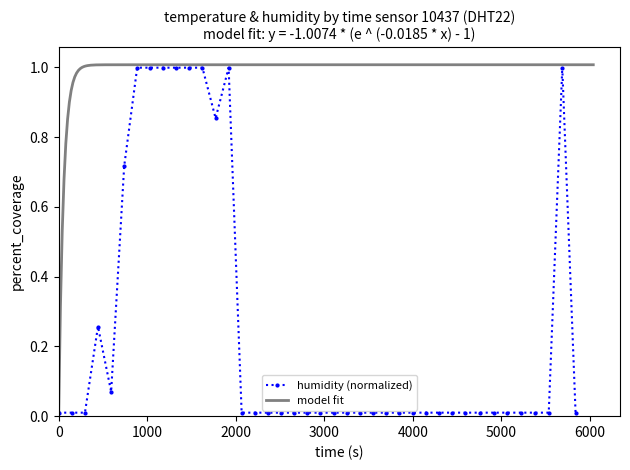

True or false: humidity (normalized) has more than 2 interior local peaks.

True